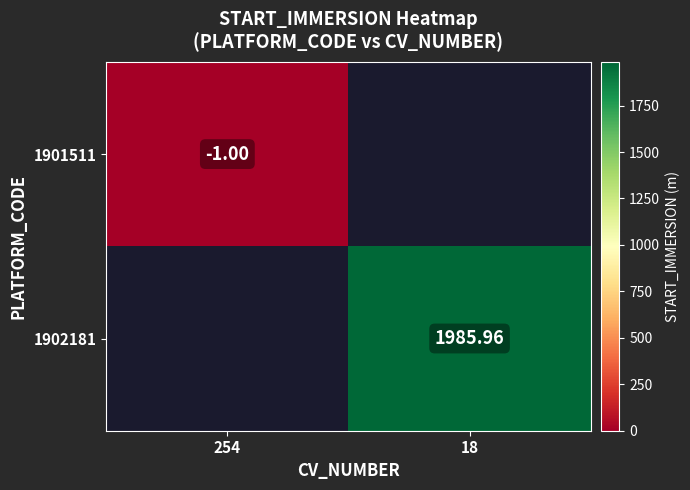

Is the value of 1902181 at 254 greater than the value of 1901511 at 18?

No